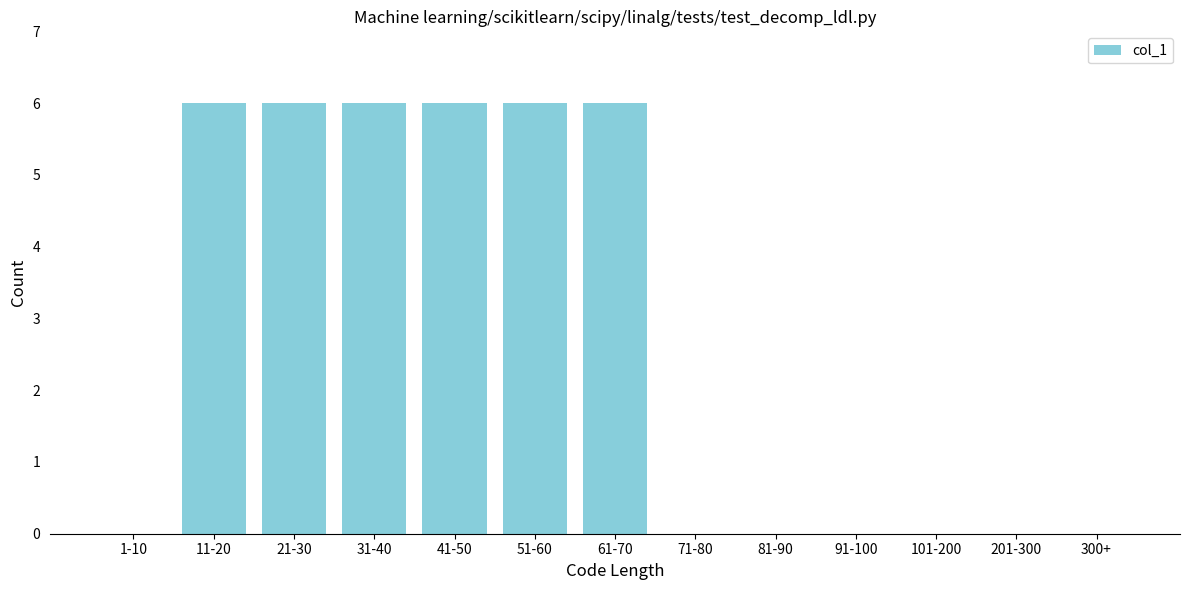

Reading right to left, transcribe all the data shown in this chart.

300+=0	201-300=0	101-200=0	91-100=0	81-90=0	71-80=0	61-70=6	51-60=6	41-50=6	31-40=6	21-30=6	11-20=6	1-10=0